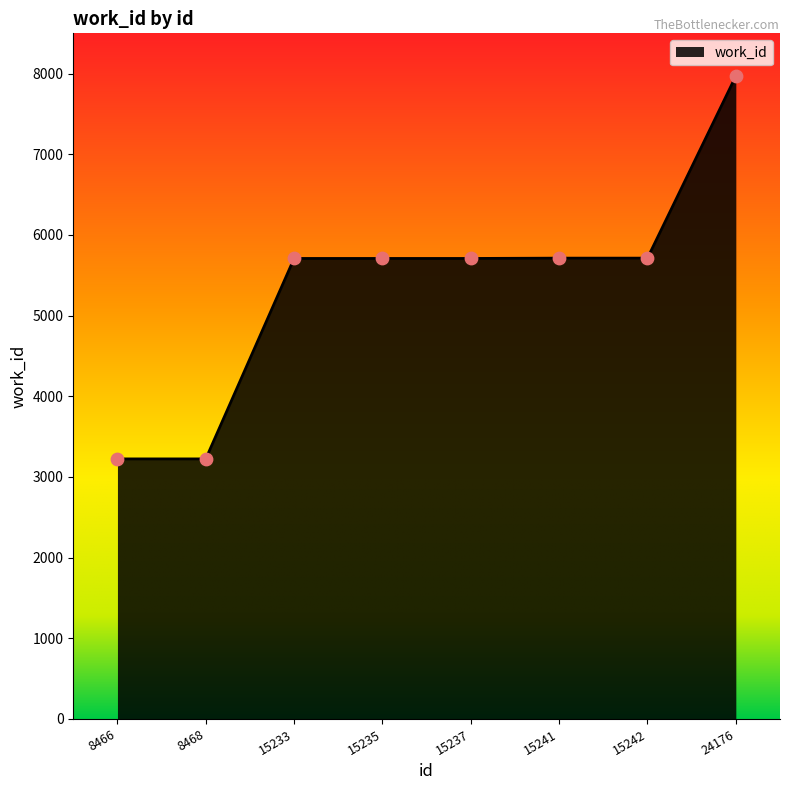

Approximately how many times larger is the value at 15241 compared to 15235?

1.0